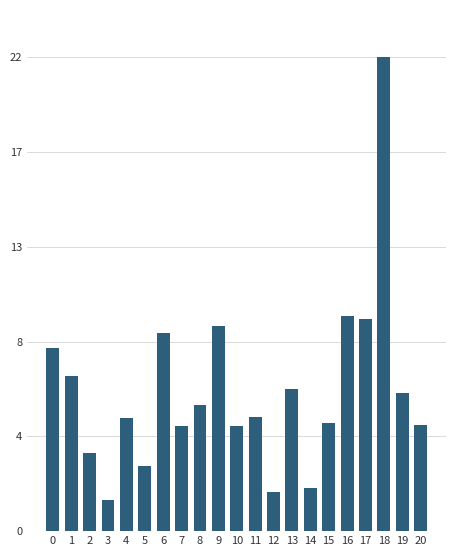

Are the bars horizontal?

No